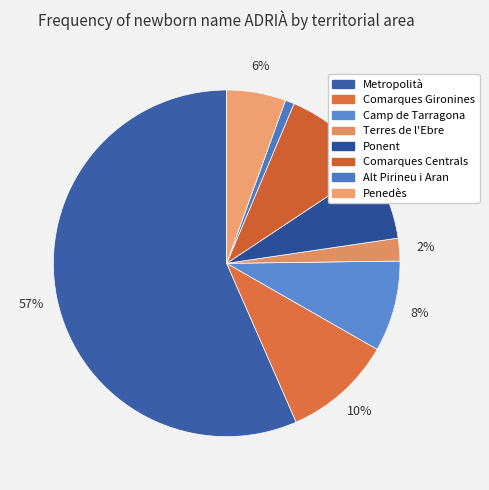

To the nearest percent, what percentage of the pie is Comarques Centrals?

9%